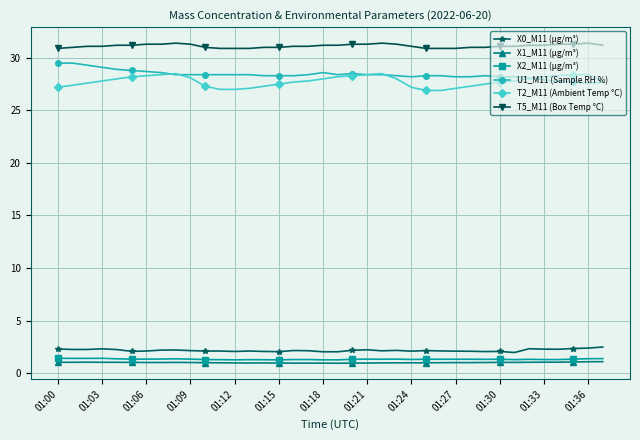

What is the maximum value shown in the chart?

31.4